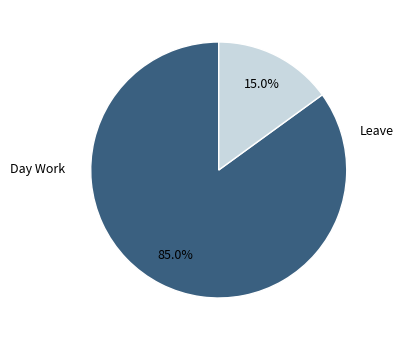

How many slices are in this pie chart?

2